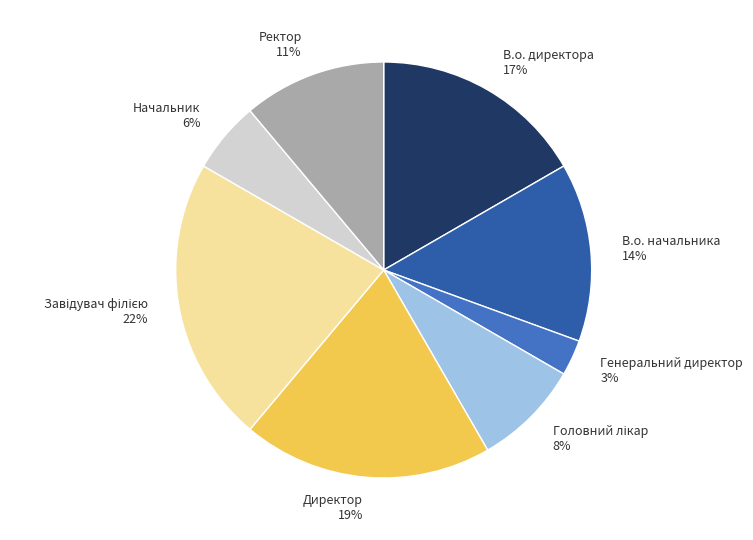

True or false: Ректор 11% accounts for 11% of the total.

True